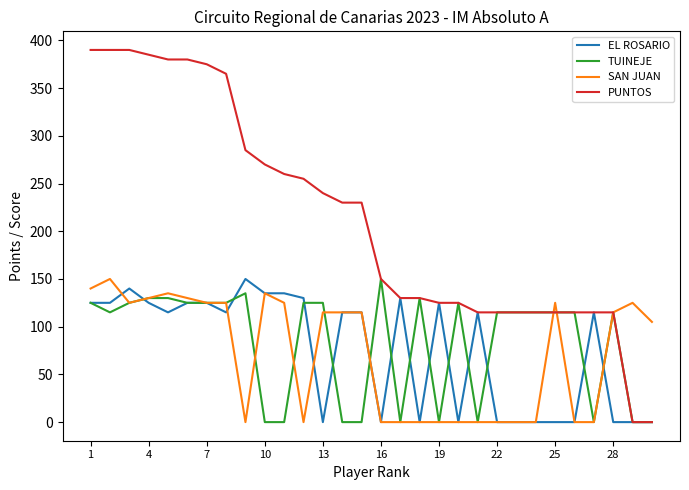

Which series has the largest total across all categories?

PUNTOS